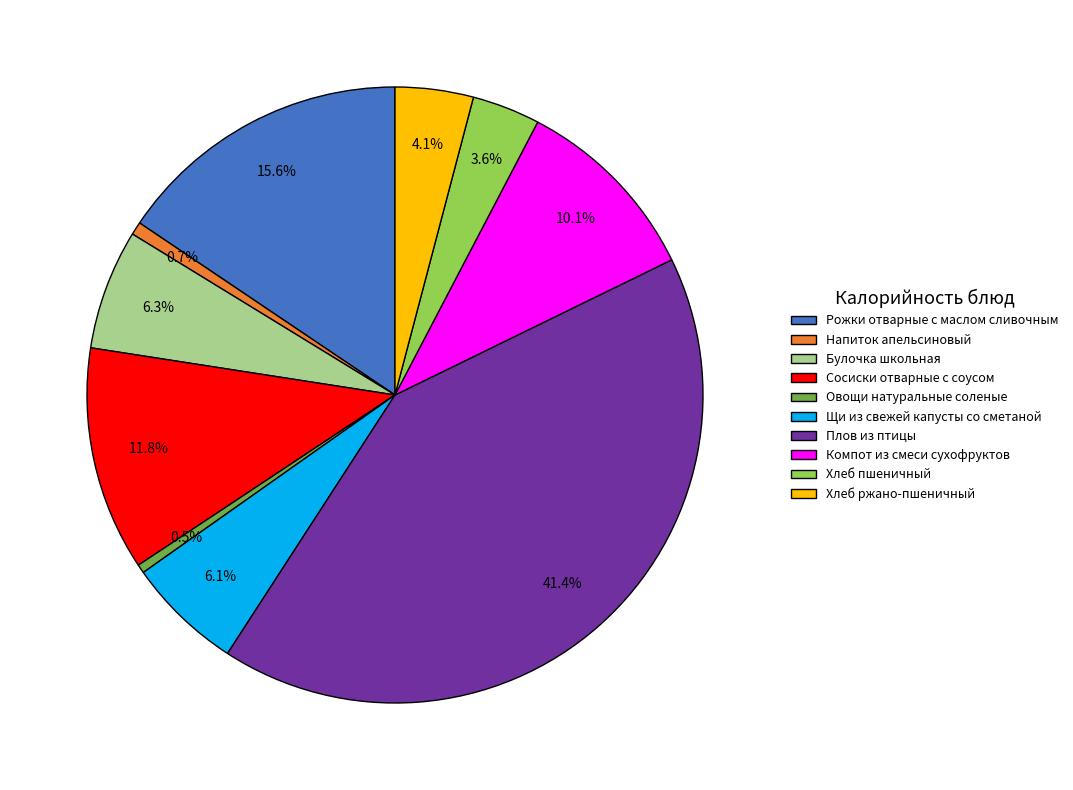

Does Овощи натуральные соленые represent more than half of the total?

No